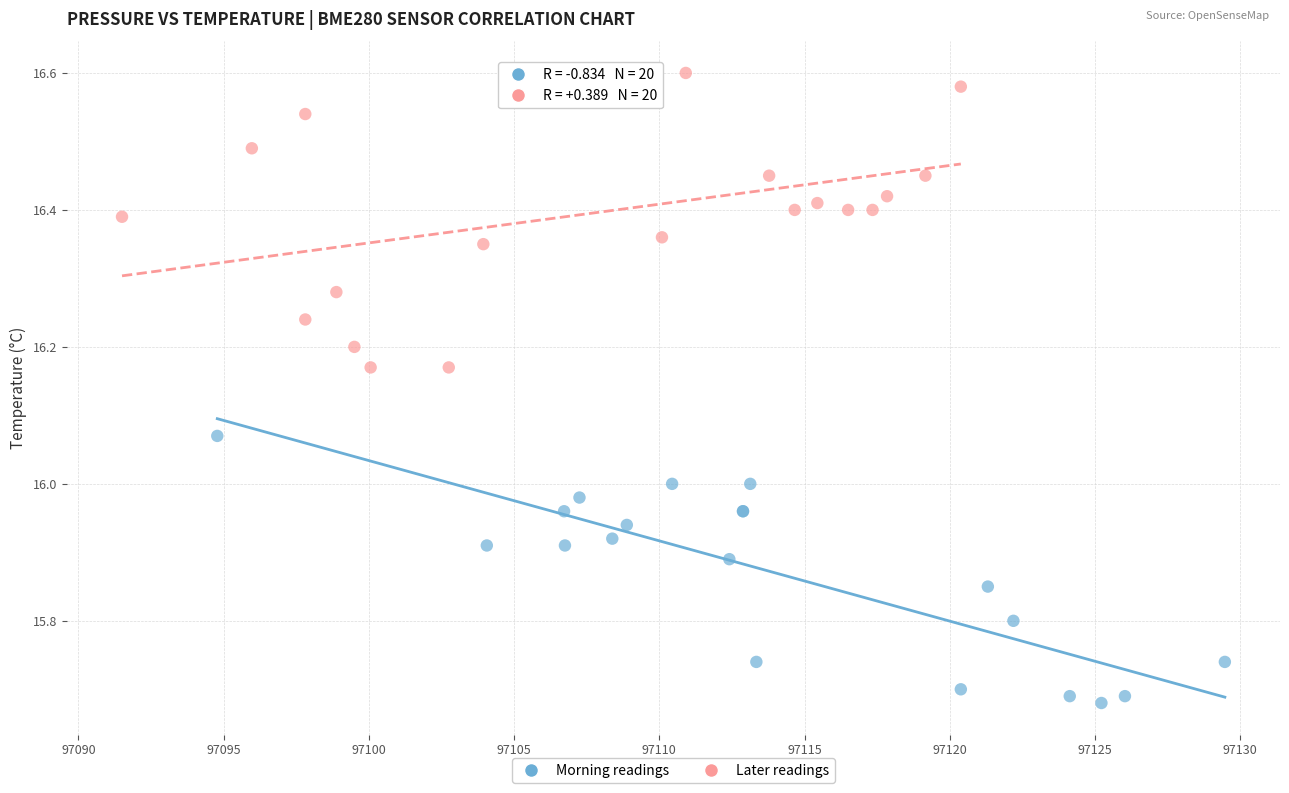

Which series contains the lowest Y value?

Morning readings